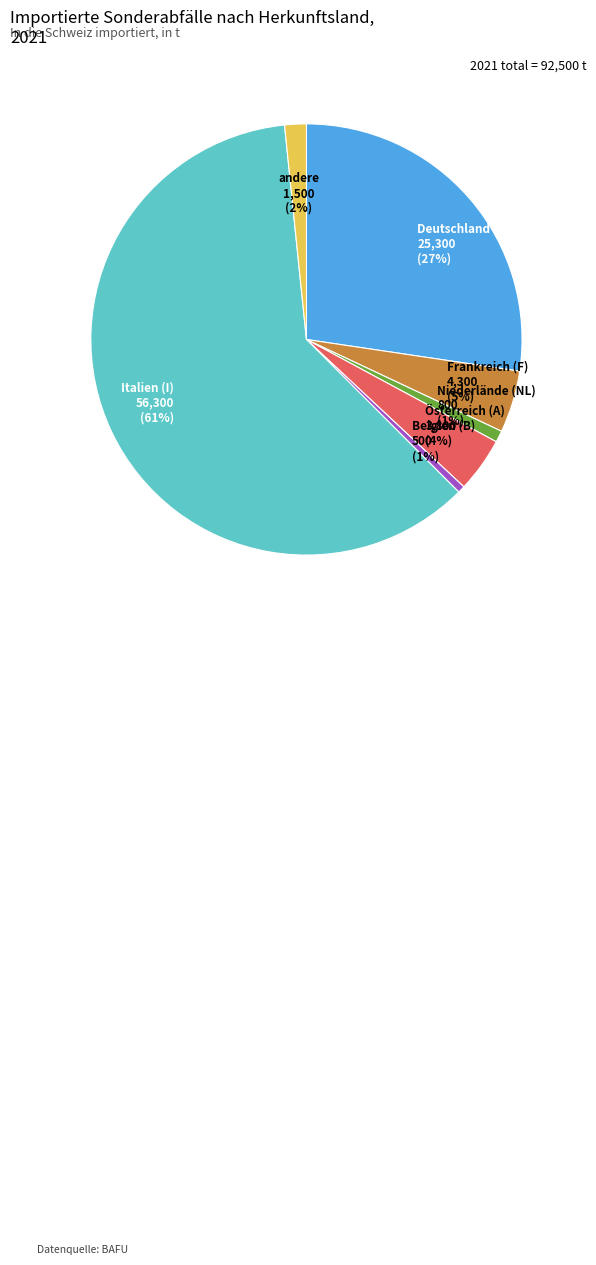

To the nearest percent, what percentage of the pie is Belgien (B)?

1%